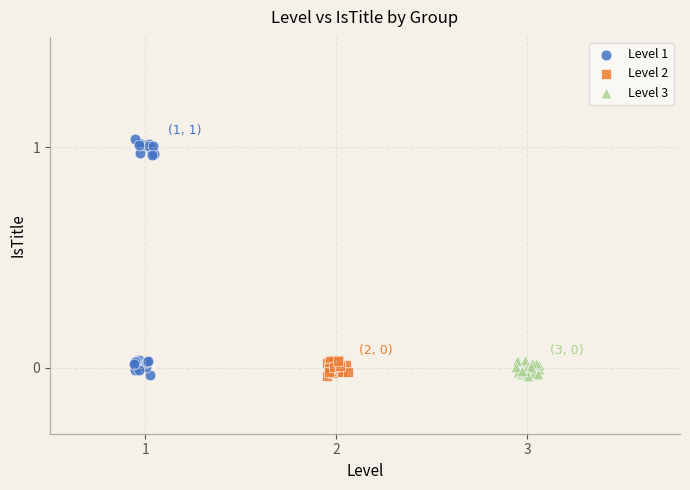

Which series has the widest spread of Y values?

Level 1